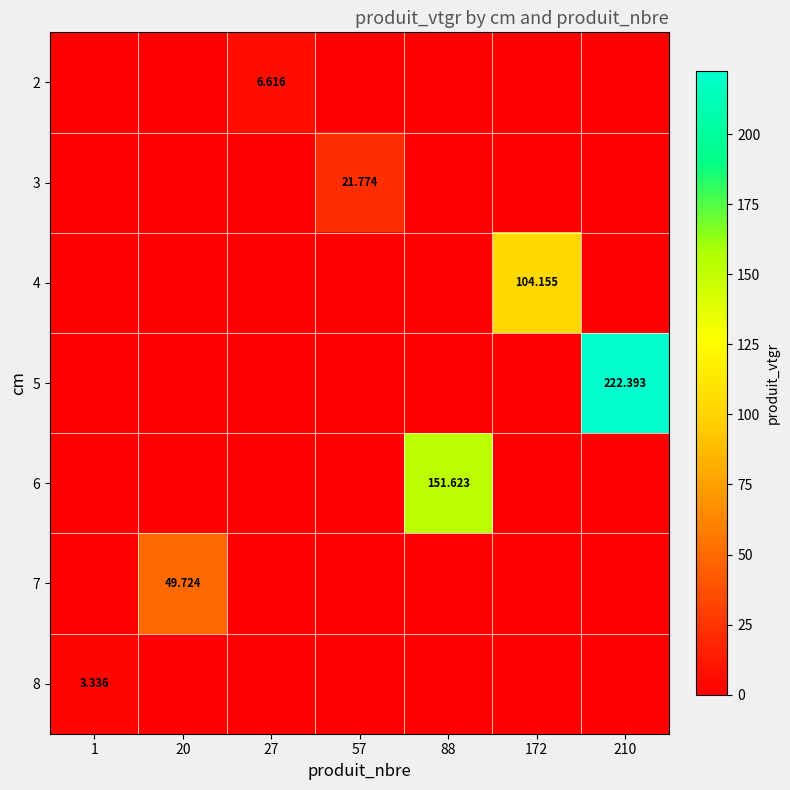

Where is 5 nearest to the value 111?

1